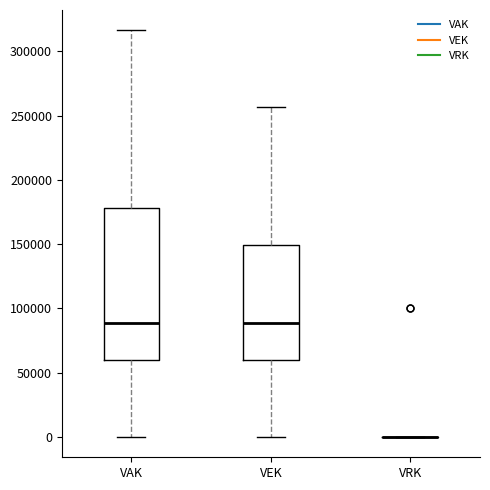

Reading left to right, read every box against the y-axis: the position of its median line, the range the box covers, and the ends of its whiskers. The values are not printed on the chart, so give them approximately, as read against the axis.

VAK: median 90000, box 60000 to 180000, whiskers 0 to 315000
VEK: median 90000, box 60000 to 150000, whiskers 0 to 255000
VRK: box collapsed to a line at 0, whiskers 0 to 0